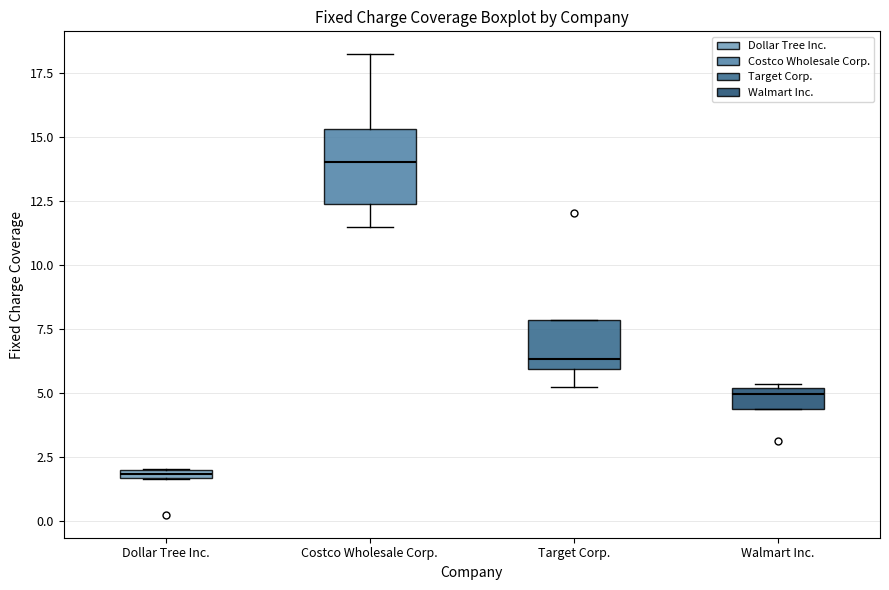

Where does the lower whisker of the box for Costco Wholesale Corp. end on the y-axis? The values are not printed on the chart, so give them approximately, as read against the axis.

11.5